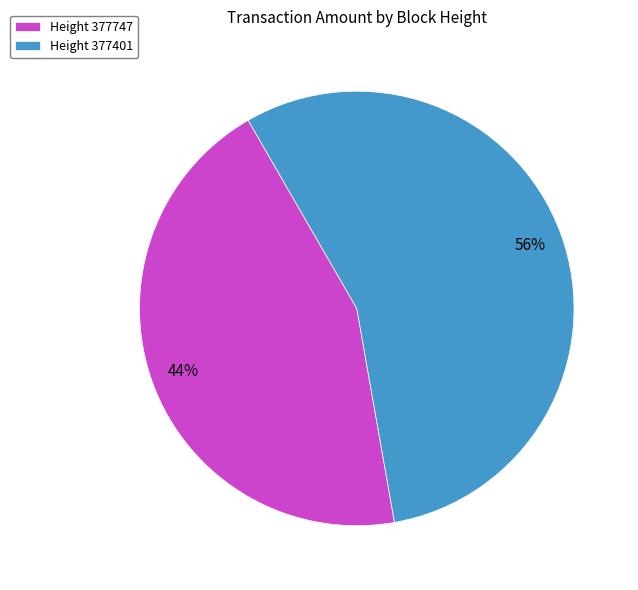

Is the sum of Height 377747 and Height 377401 greater than half?

Yes